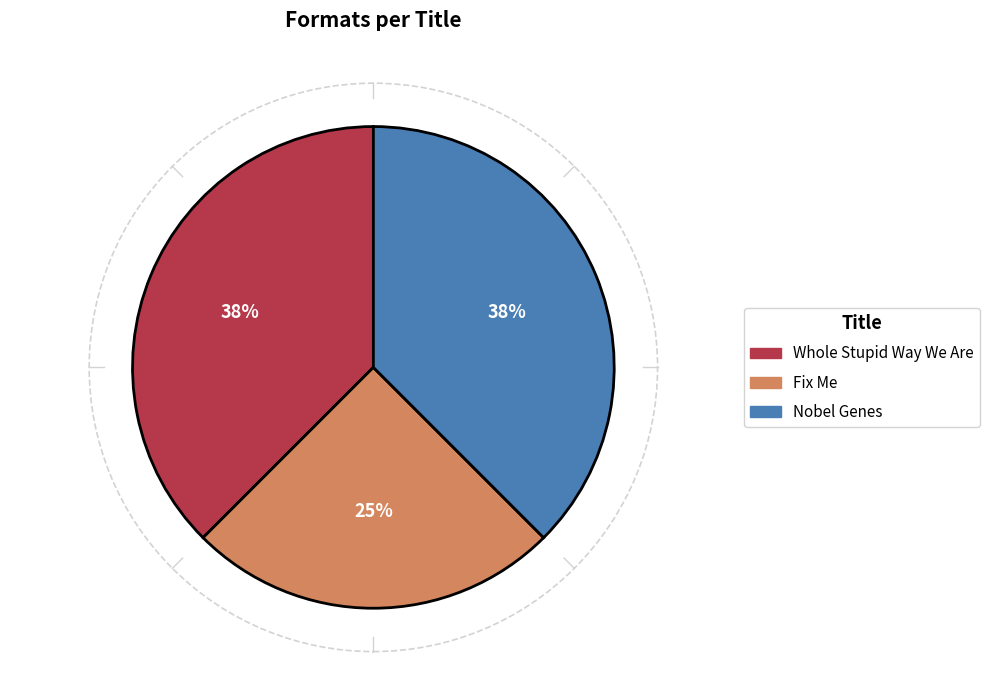

Does Nobel Genes account for over 50% of the chart?

No